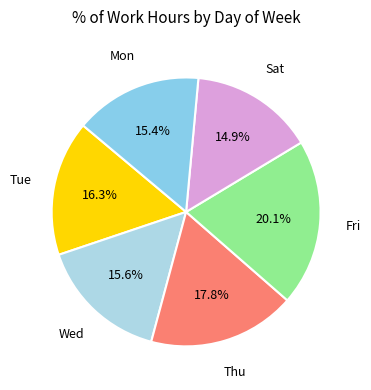

Is it true that Wed is 20% of the pie?

False